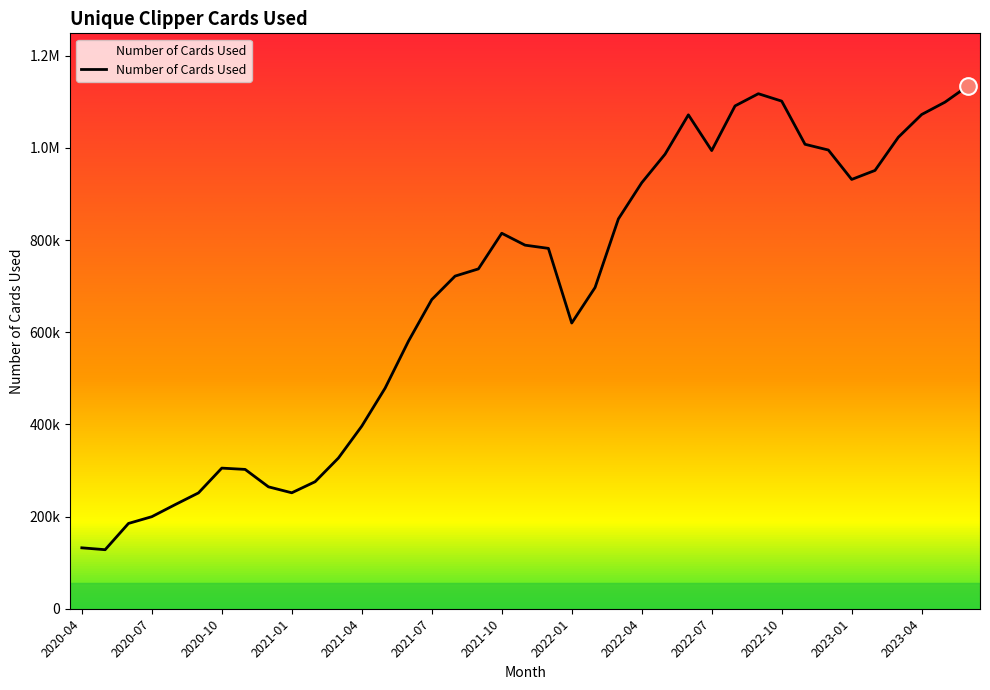

Does the chart display data point markers on the line(s)?

No